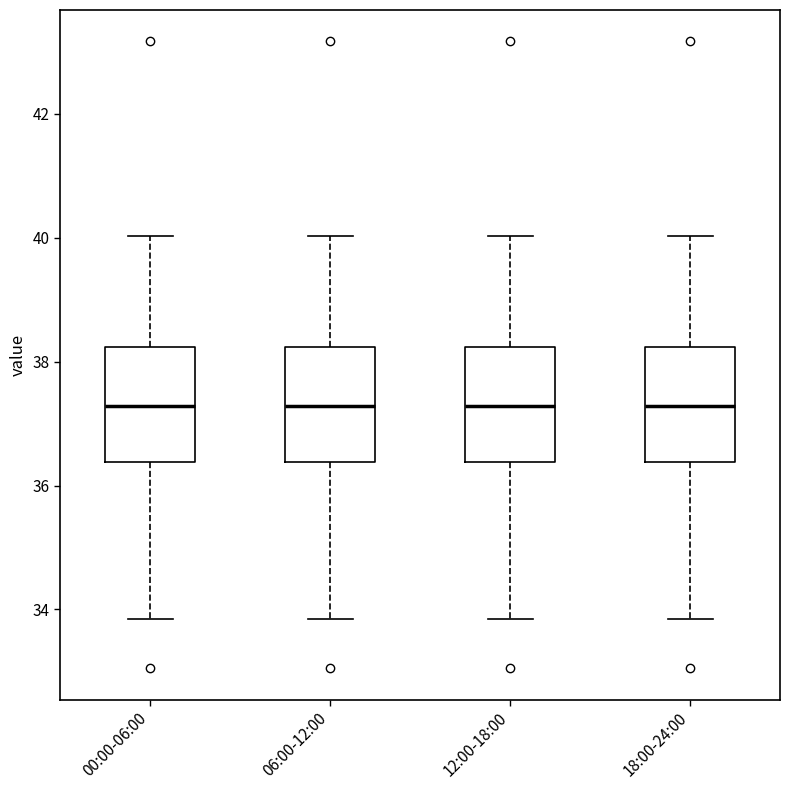

Where does the upper whisker of the box for 18:00-24:00 end on the y-axis? The values are not printed on the chart, so give them approximately, as read against the axis.

40.0